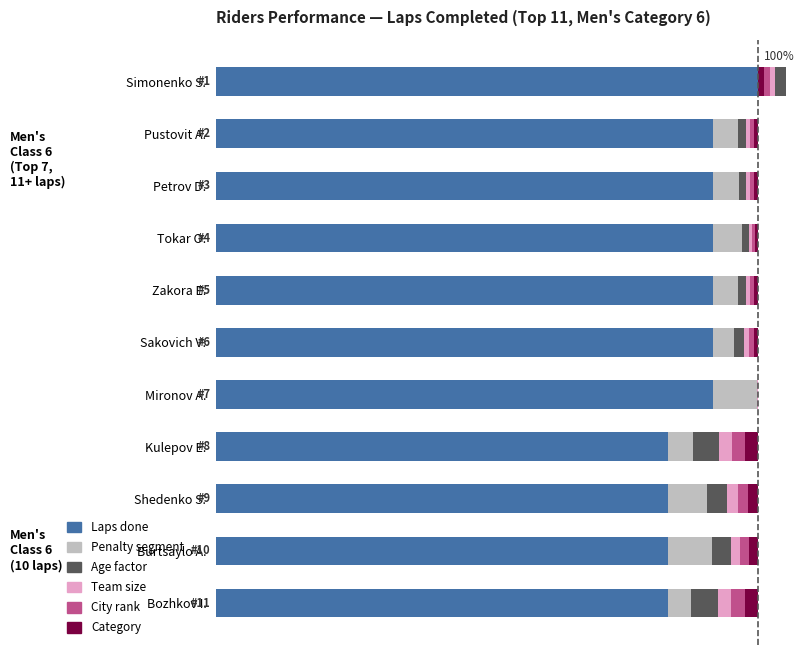

Which series changed the most between Mironov A. and Bozhkov I.?

Laps done